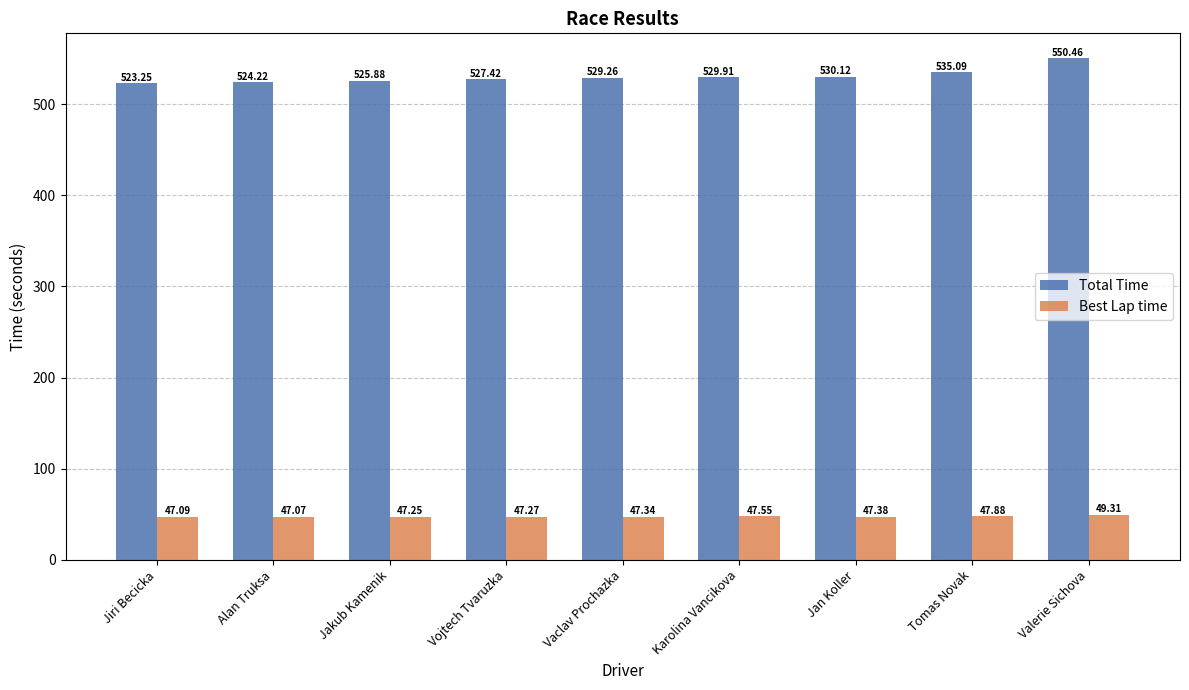

What is the label of the 4th bar from the left?

Vojtech Tvaruzka